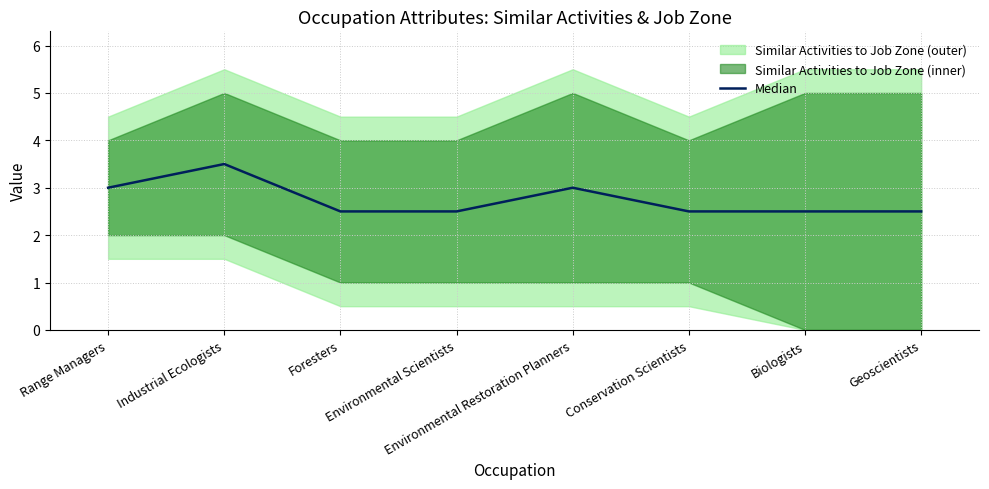

List the labels in order of value, largest first.

Industrial Ecologists, Range Managers, Environmental Restoration Planners, Foresters, Environmental Scientists, Conservation Scientists, Biologists, Geoscientists